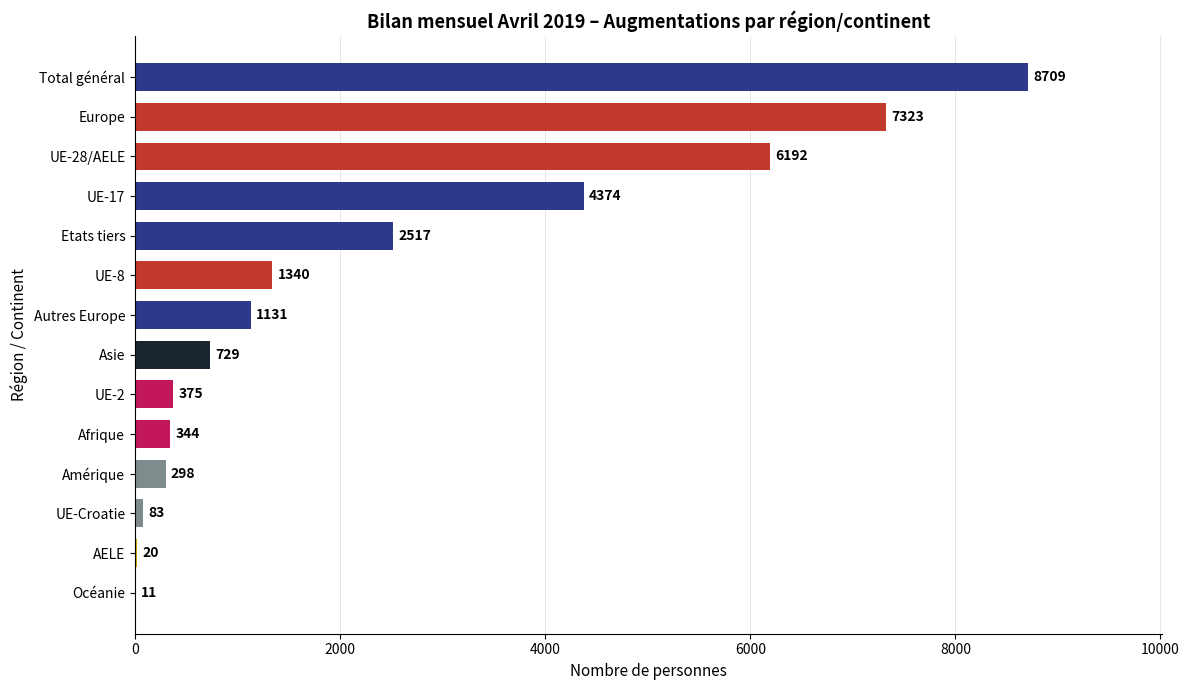

What is the sum of all values?

33446